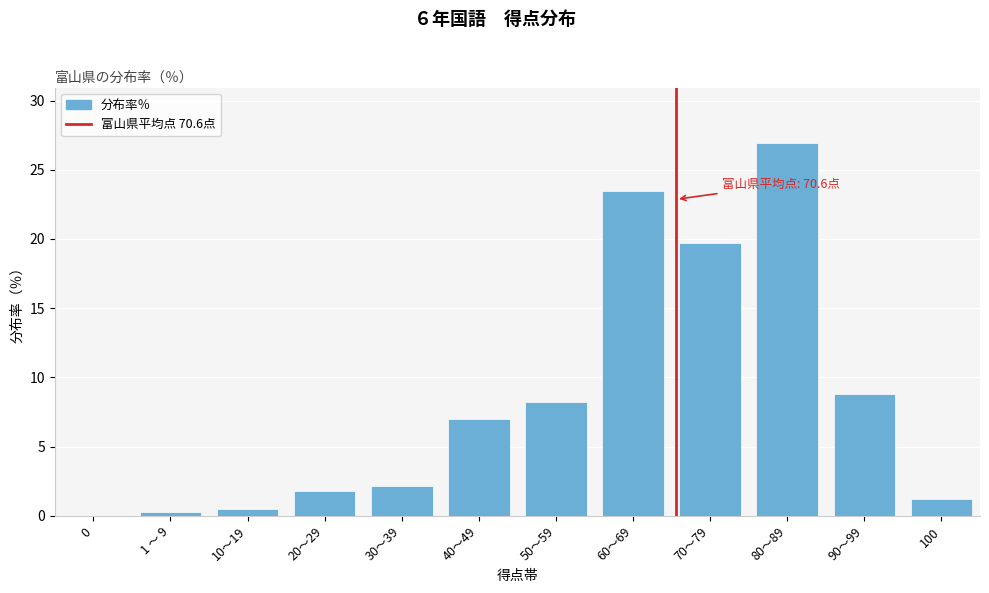

Reading left to right, what are all the values shown in this chart?

0=0.0	1 ～ 9=0.3	10～19=0.5	20～29=1.8	30～39=2.2	40～49=7.0	50～59=8.2	60～69=23.5	70～79=19.7	80～89=26.9	90～99=8.8	100=1.2